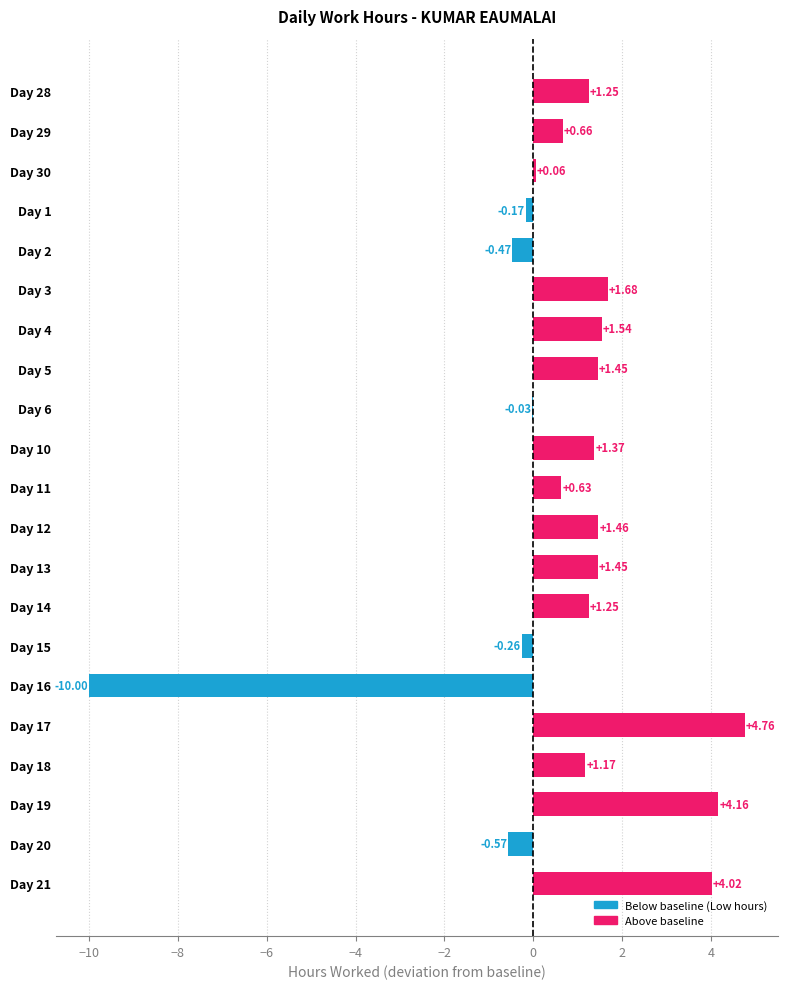

Approximately how many times larger is the value at Day 3 compared to Day 21?

0.4